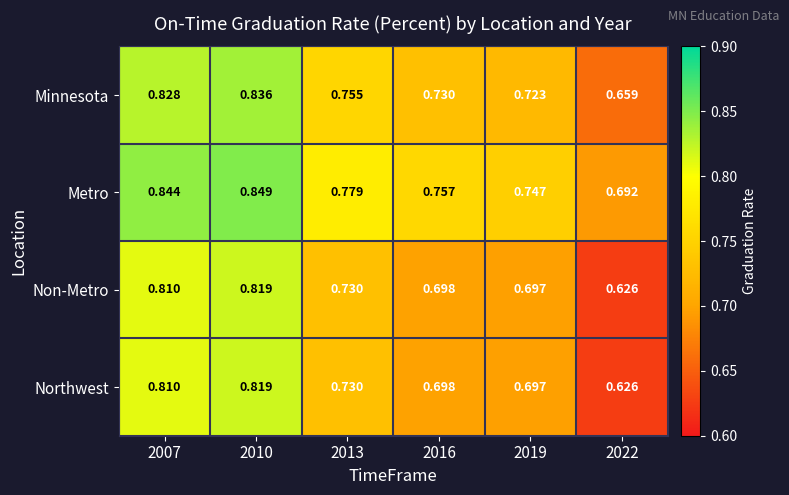

Which series has the largest total across all categories?

Metro